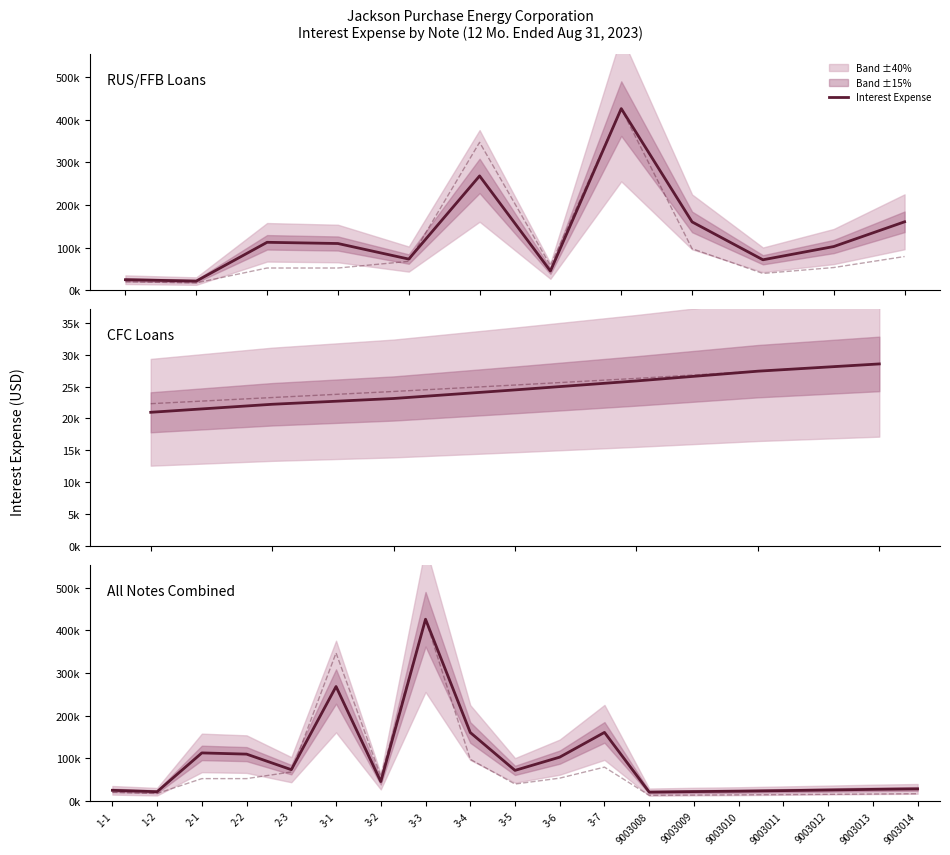

The value of Interest Expense at 3-3 is 170097.4. True or false?

False